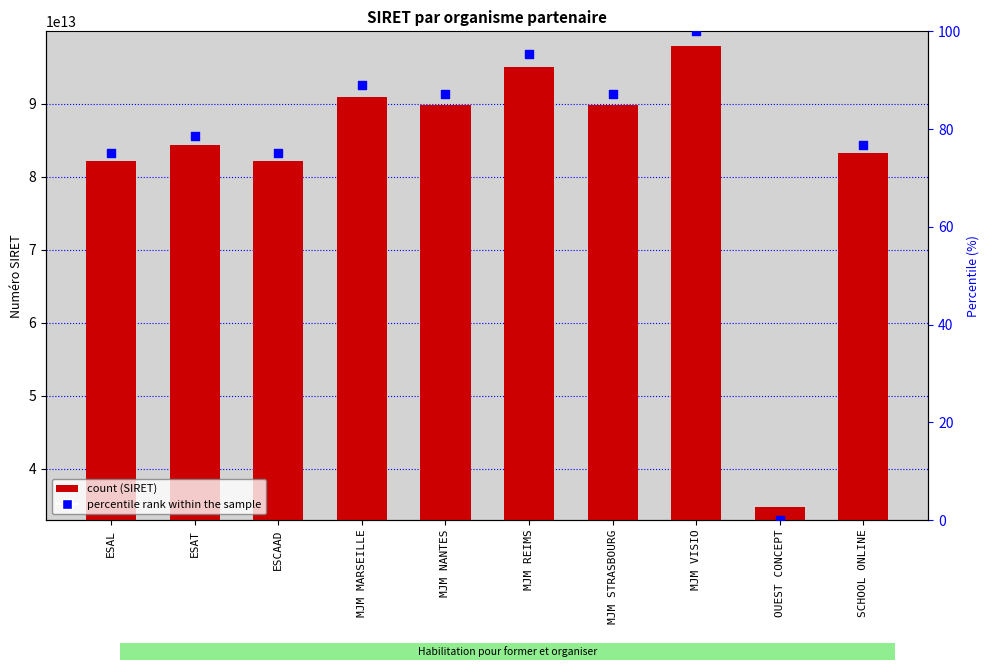

At how many categories does at least one series exceed 90017320384826?

3